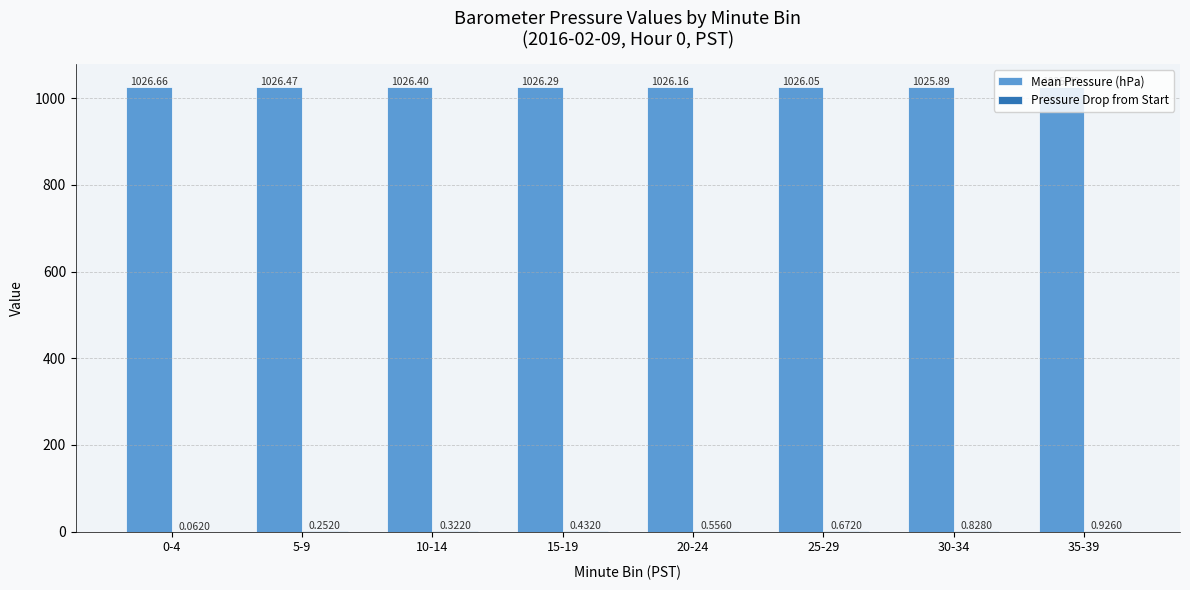

Which series has the largest total across all categories?

Mean Pressure (hPa)